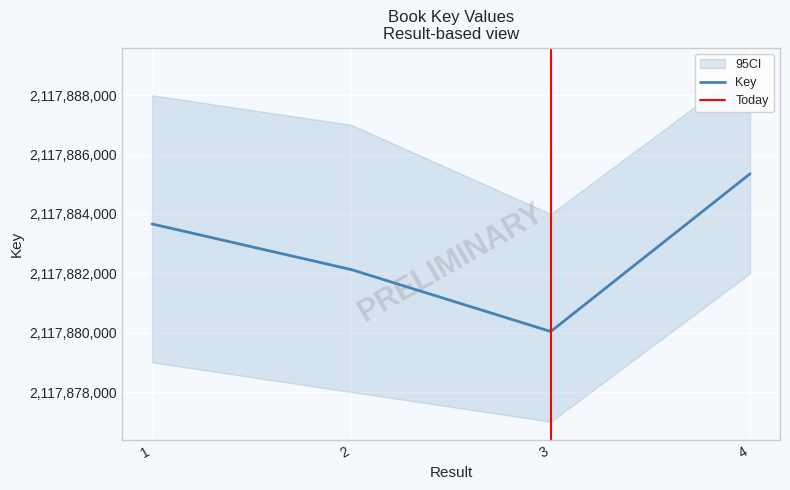

How many points are lower than both their immediate neighbors (excluding endpoints)?

1